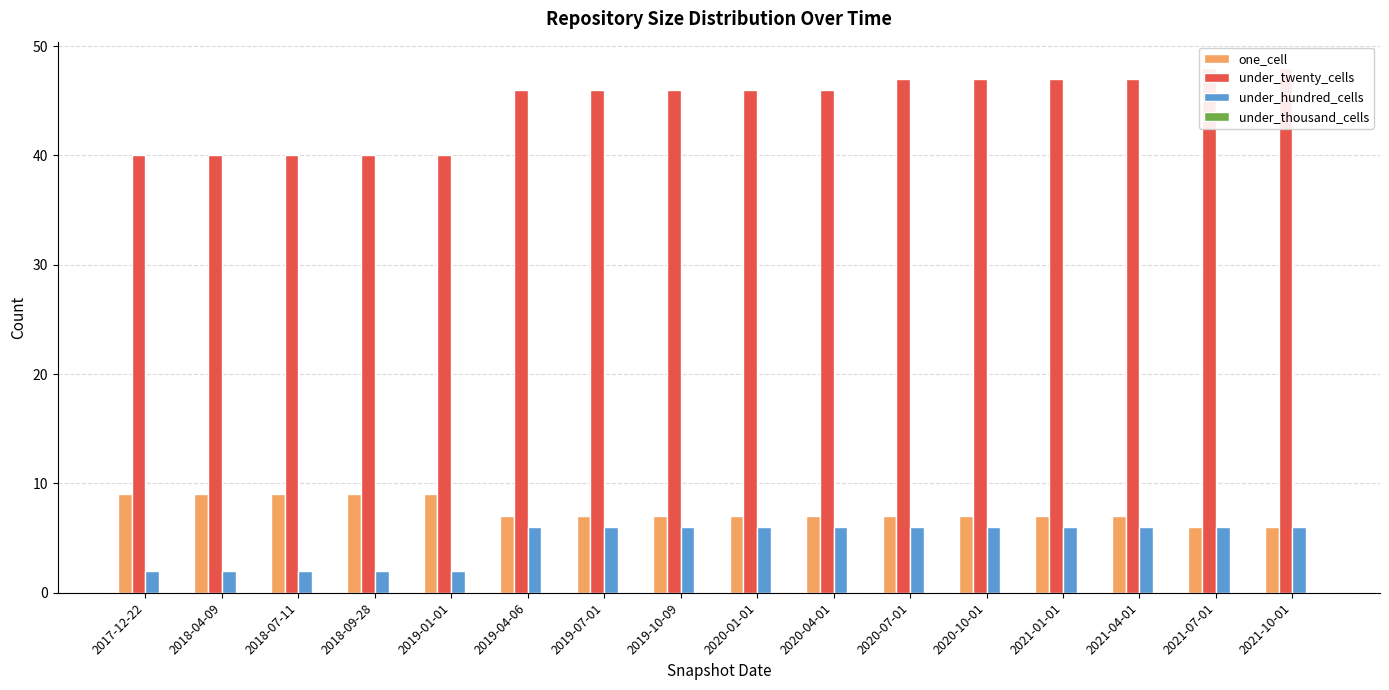

List the labels in order of under_hundred_cells value, largest first.

2019-04-06, 2019-07-01, 2019-10-09, 2020-01-01, 2020-04-01, 2020-07-01, 2020-10-01, 2021-01-01, 2021-04-01, 2021-07-01, 2021-10-01, 2017-12-22, 2018-04-09, 2018-07-11, 2018-09-28, 2019-01-01